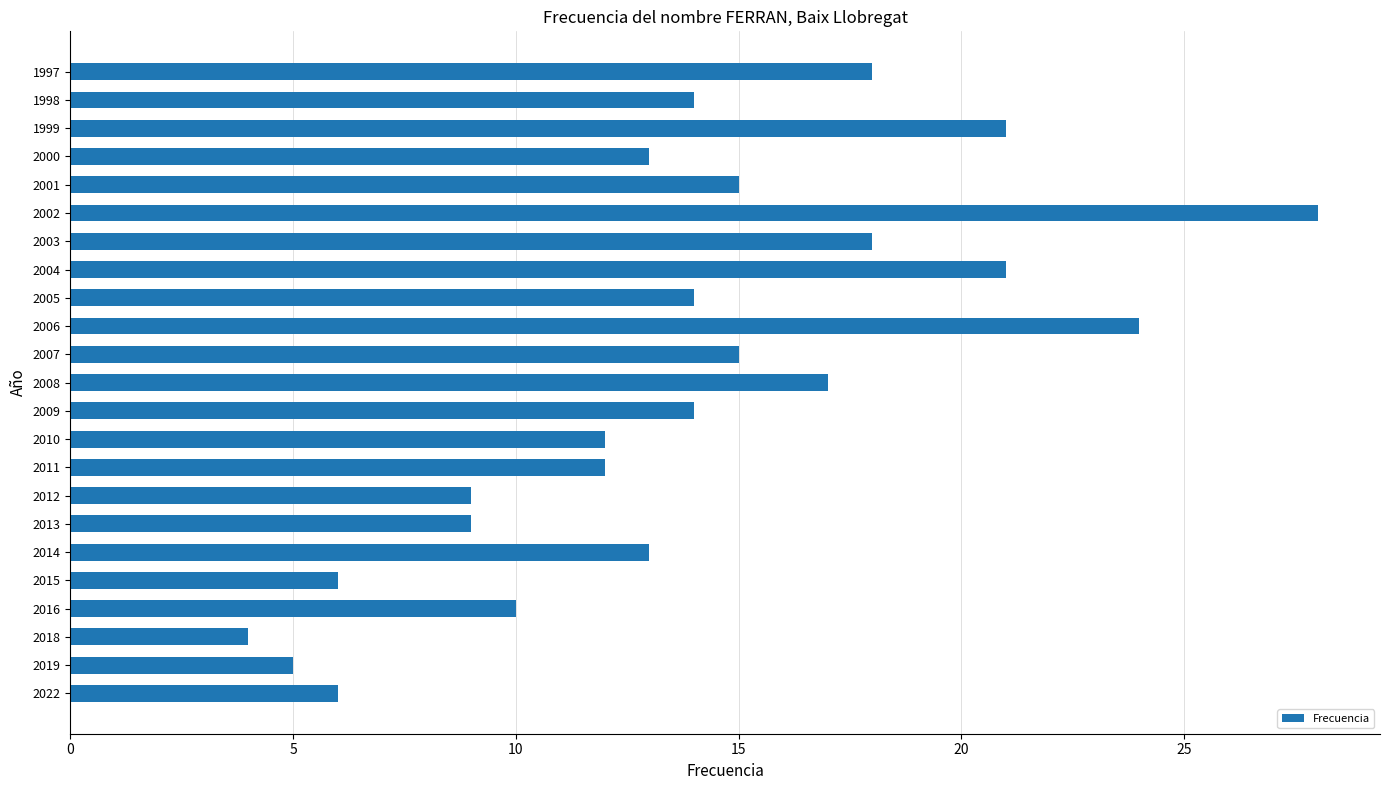

What is the average value?

14